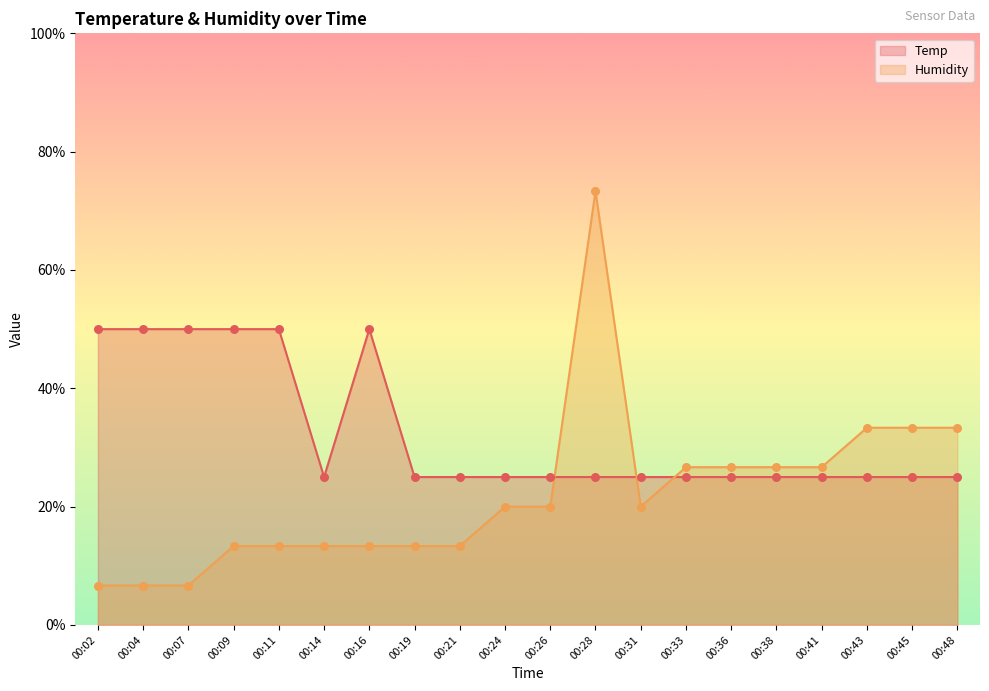

Which series has the largest total across all categories?

Temp